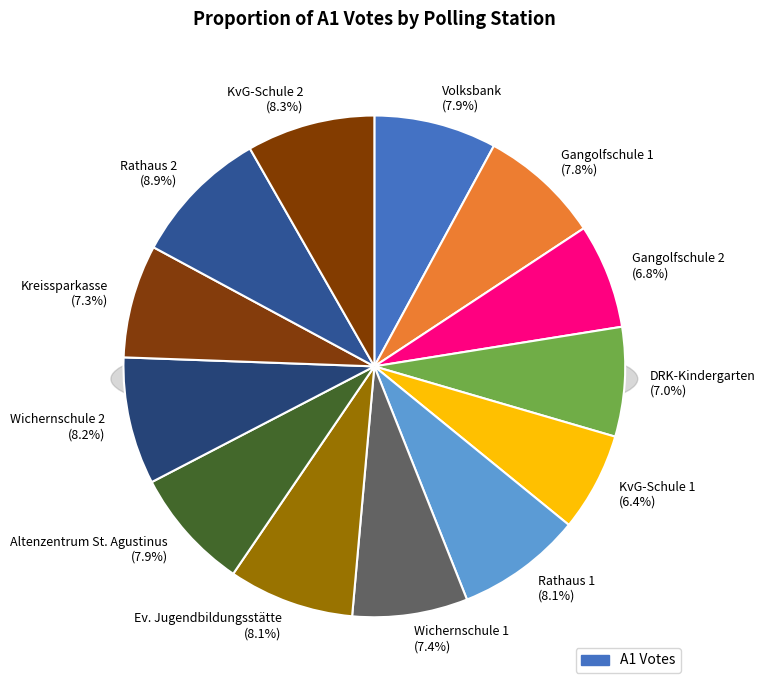

To the nearest percent, what portion does Ev. Jugendbildungsstätte represent?

8%